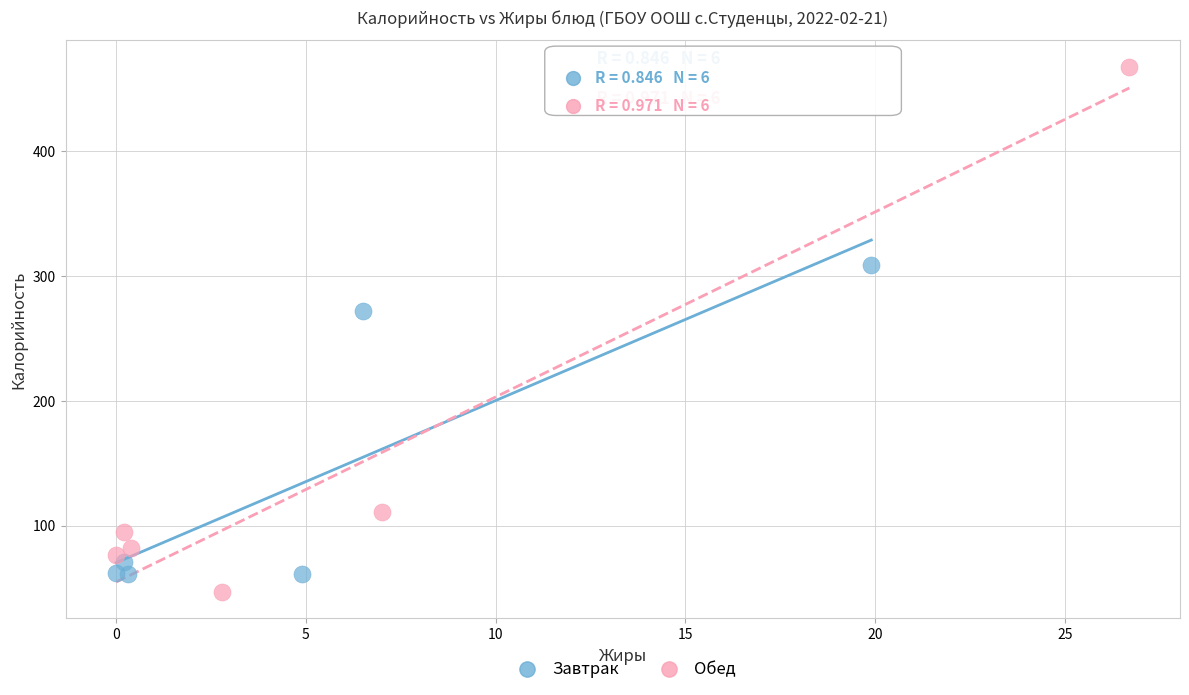

Which series contains the highest Y value?

Обед